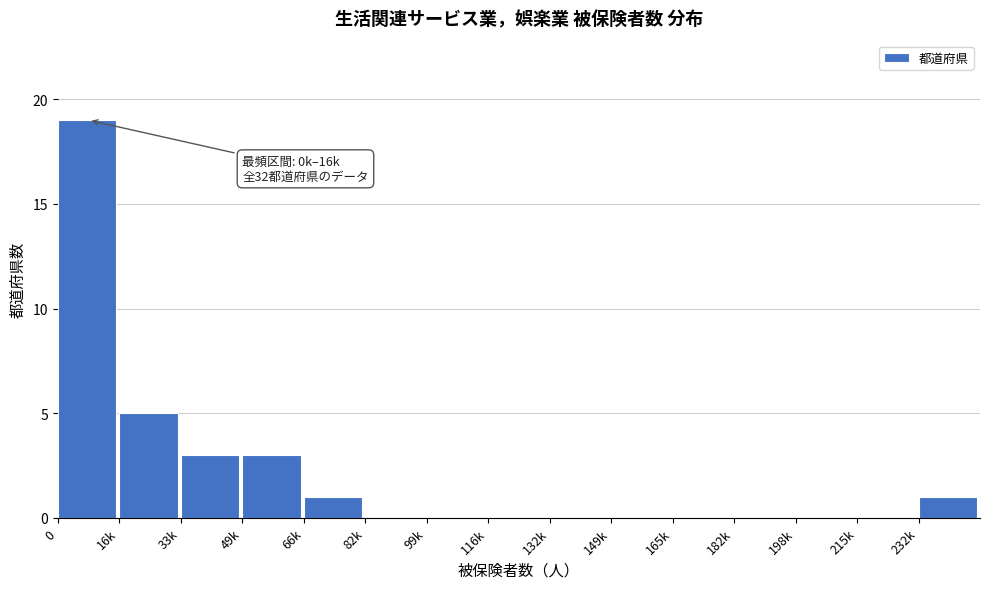

Reading left to right, transcribe all the data shown in this chart.

0=19	16k=5	33k=3	49k=3	66k=1	82k=0	99k=0	116k=0	132k=0	149k=0	165k=0	182k=0	198k=0	215k=0	232k=1